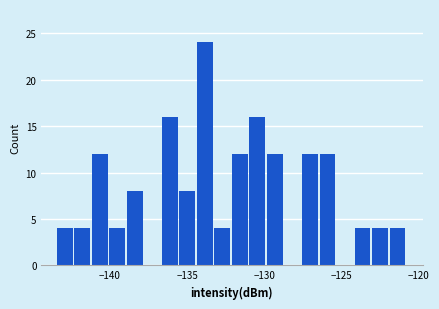

Read against the x-axis, roughly where is the centre of the tallest bar?

-134.0